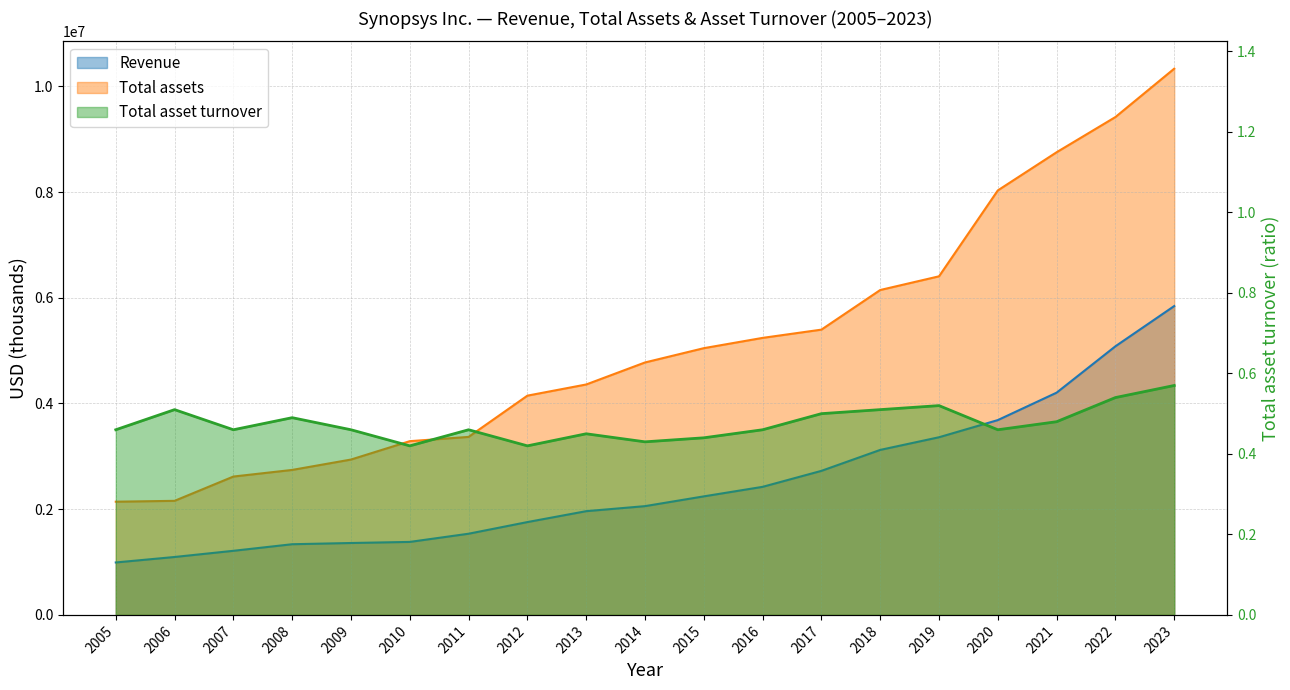

True or false: Total assets has more than 0 interior local peaks.

False